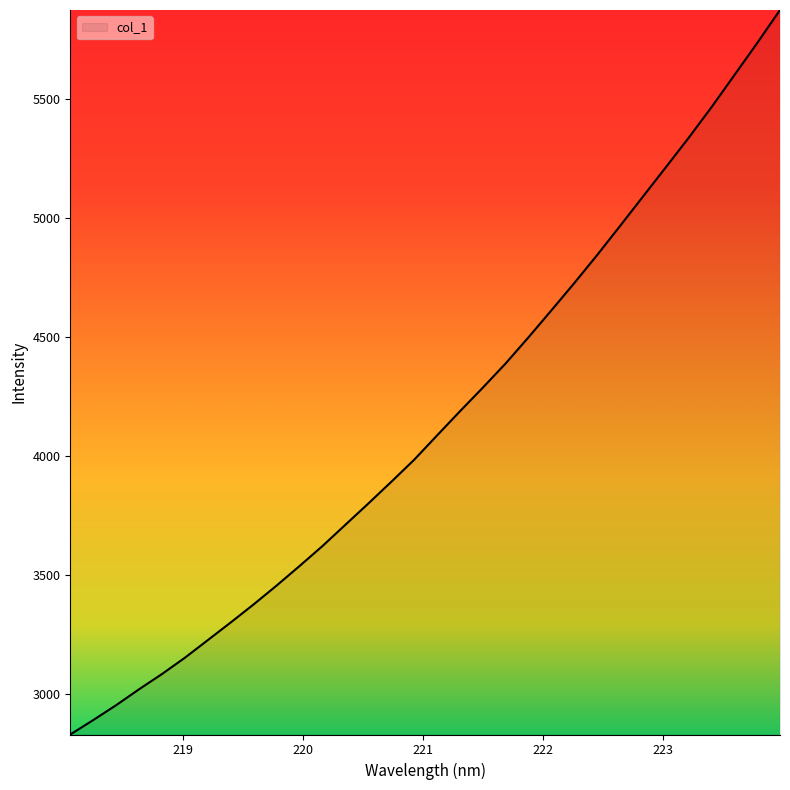

What is the difference between the second highest and minimum values?

2904.5